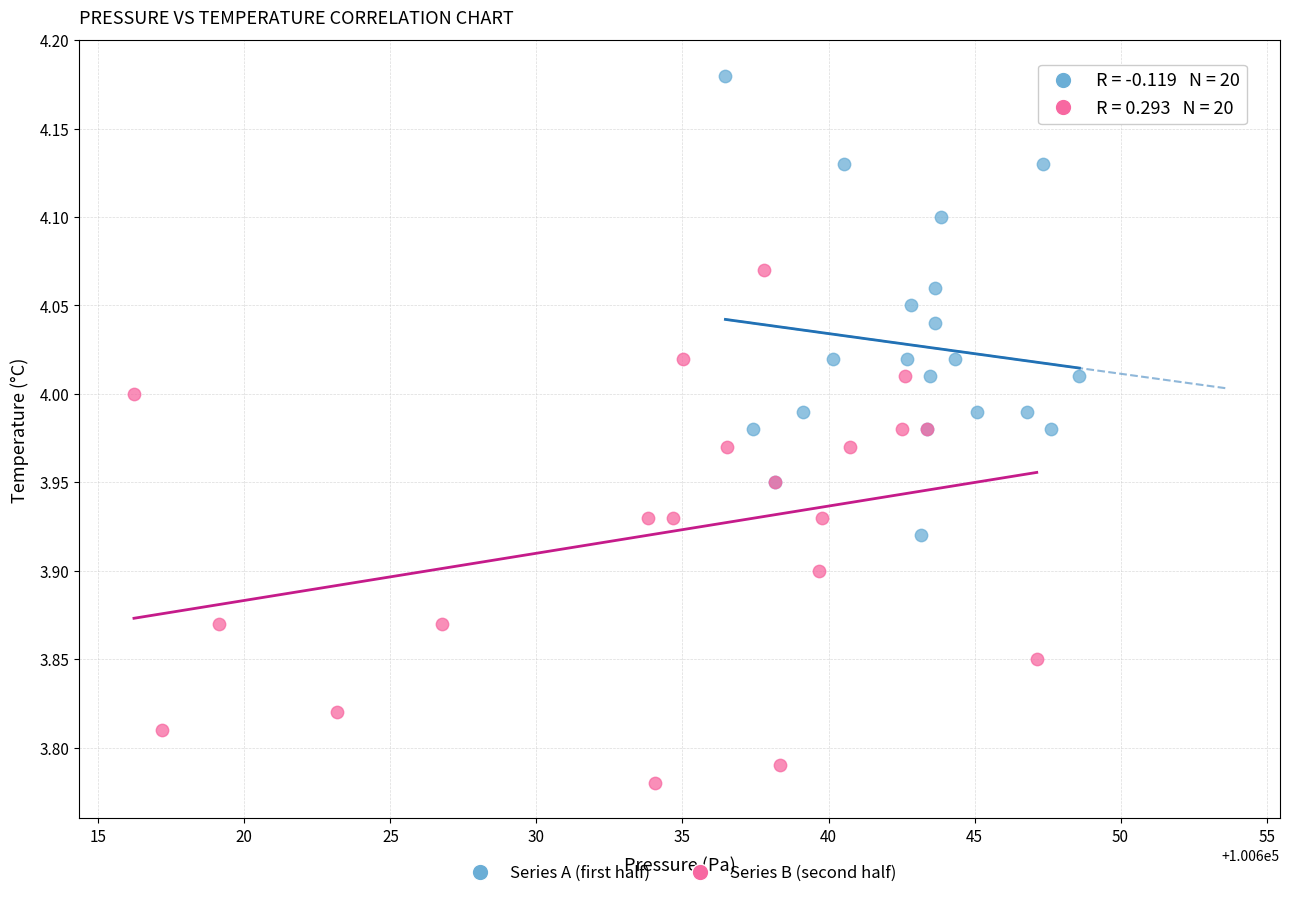

Which series reaches the minimum Y coordinate?

Series B (second half)